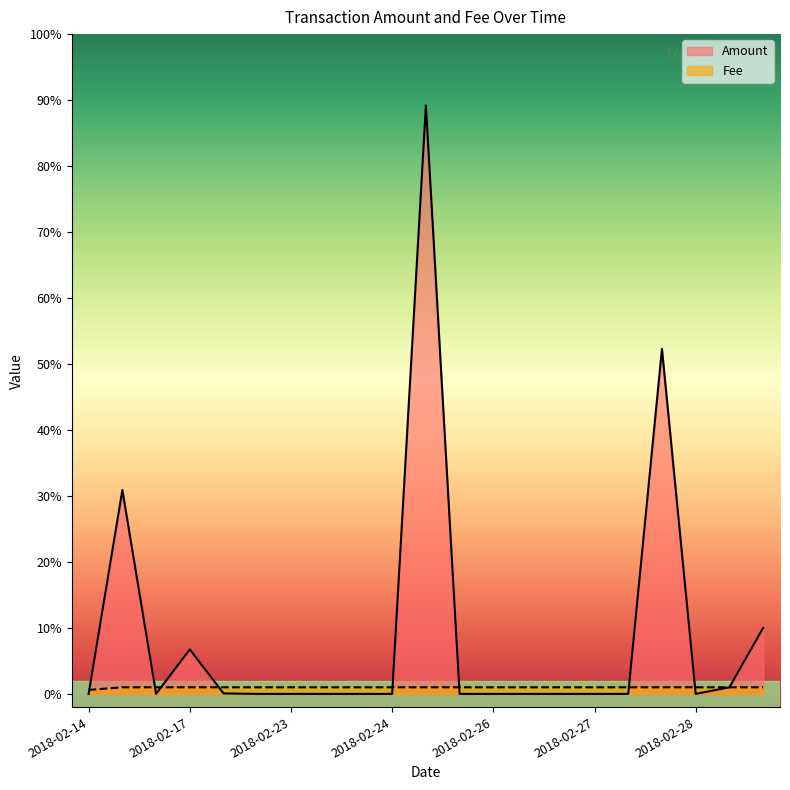

What is the greatest value displayed?

89.2